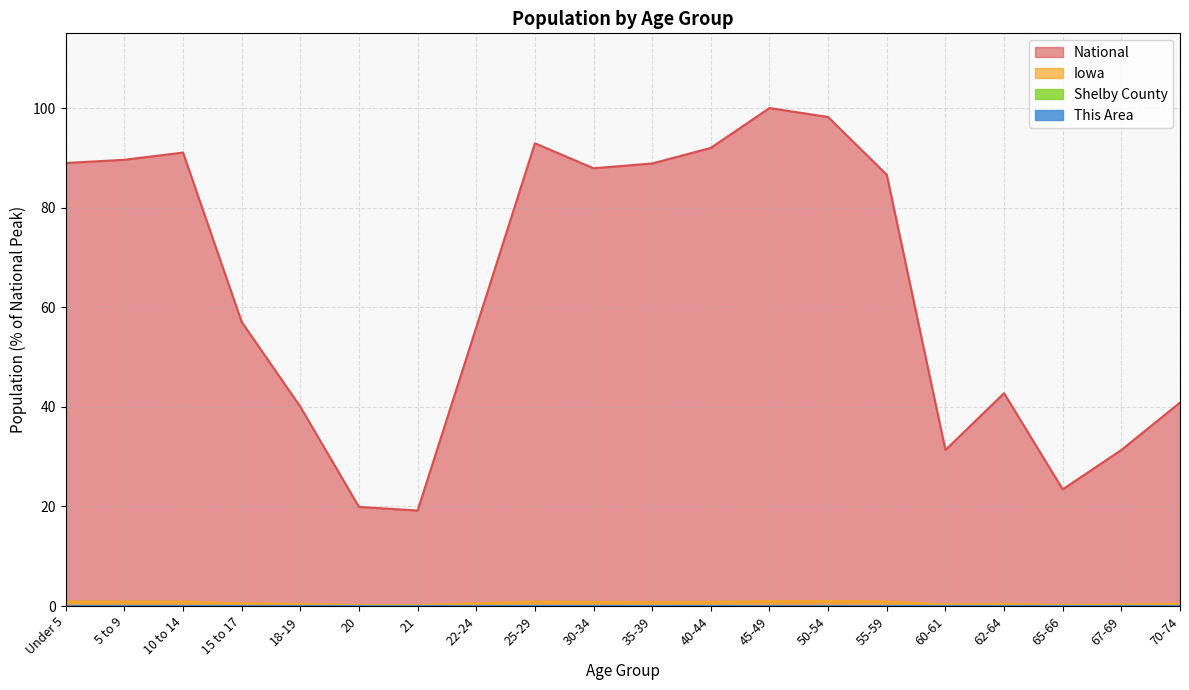

What is the lowest value of the Iowa series?

0.2